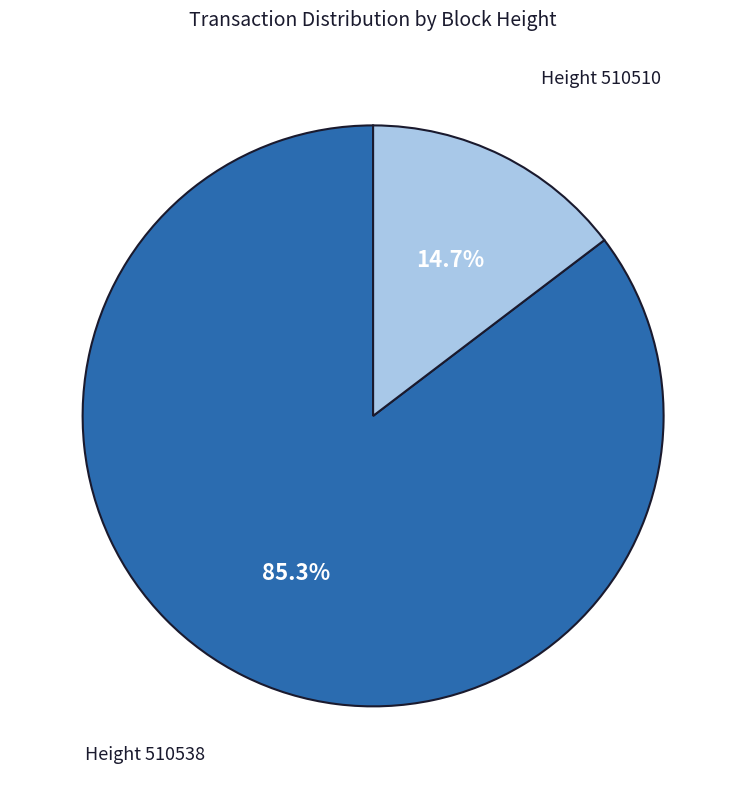

Does any single category account for the majority?

Yes